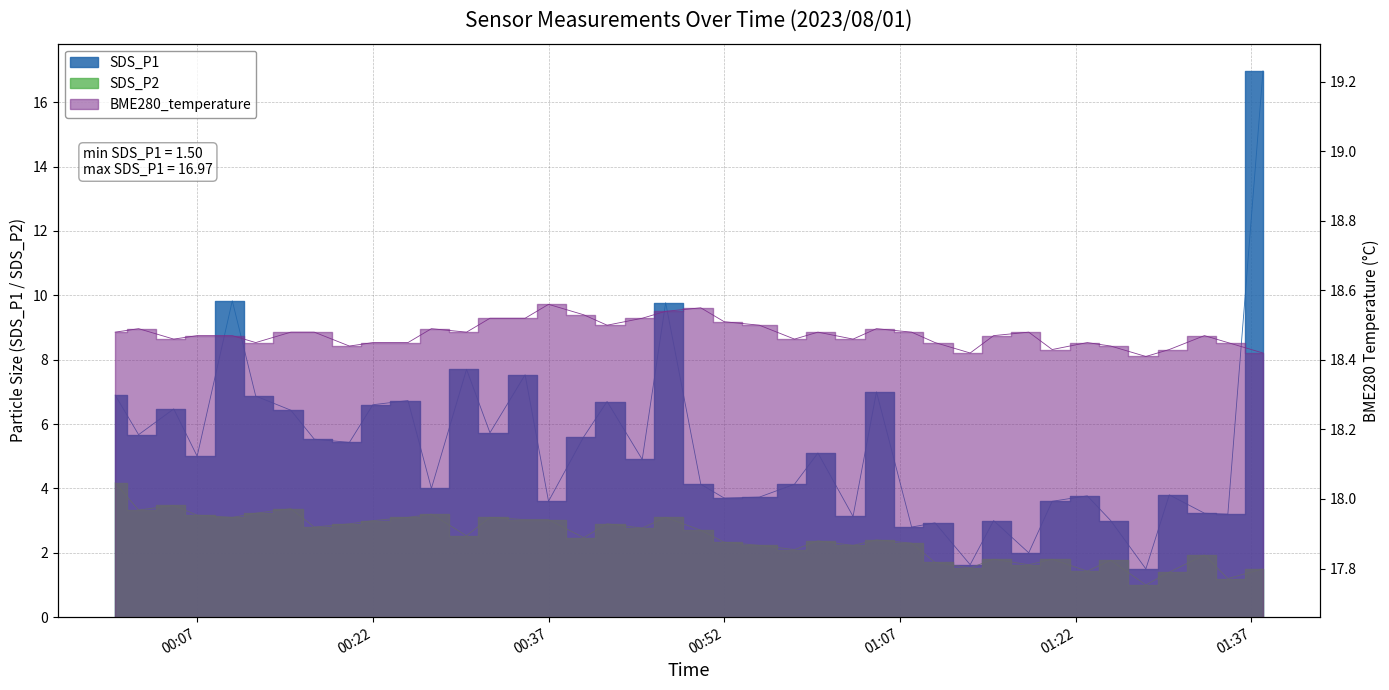

Which series has the largest total across all categories?

BME280_temperature